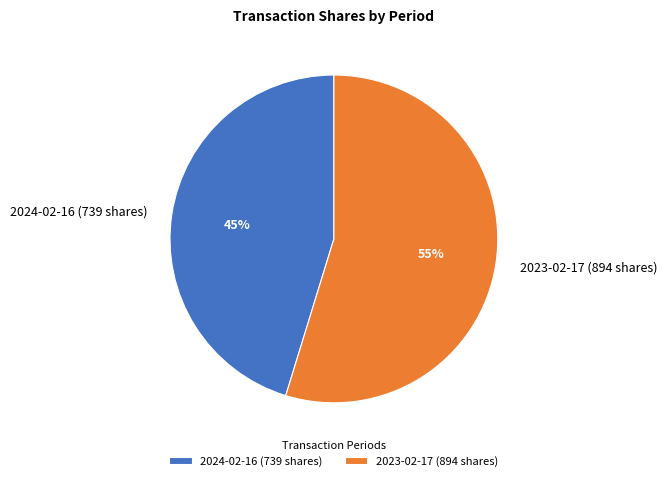

To the nearest percent, what portion does 2024-02-16 (739 shares) represent?

45%